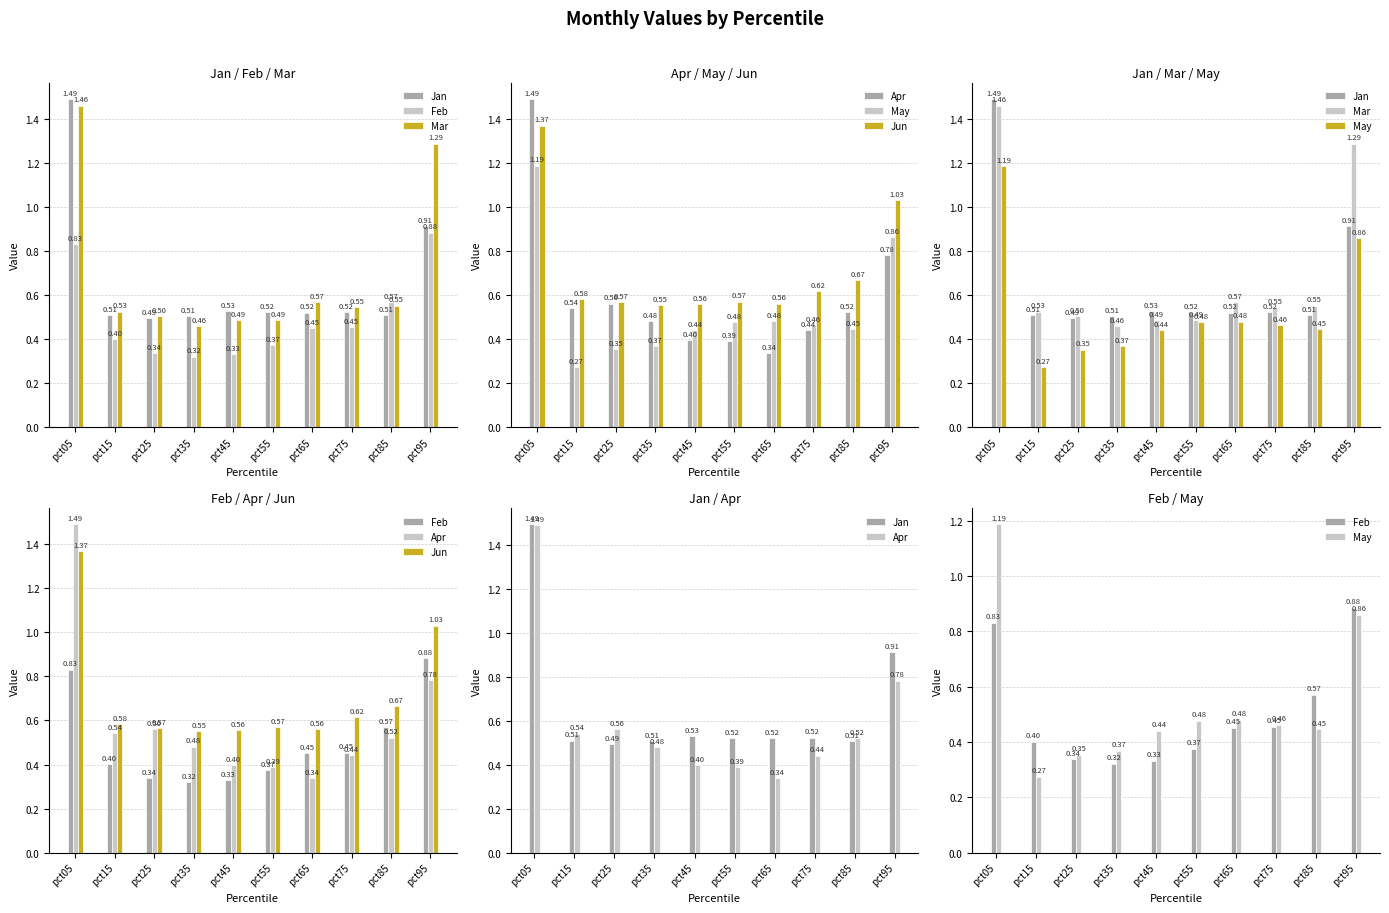

Between pct15 and pct55, which series saw the biggest shift?

May